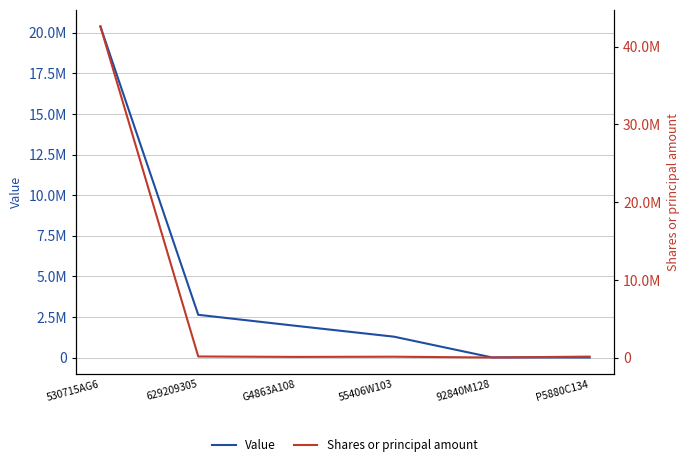

How many values in the Shares or principal amount series exceed 142630?

2